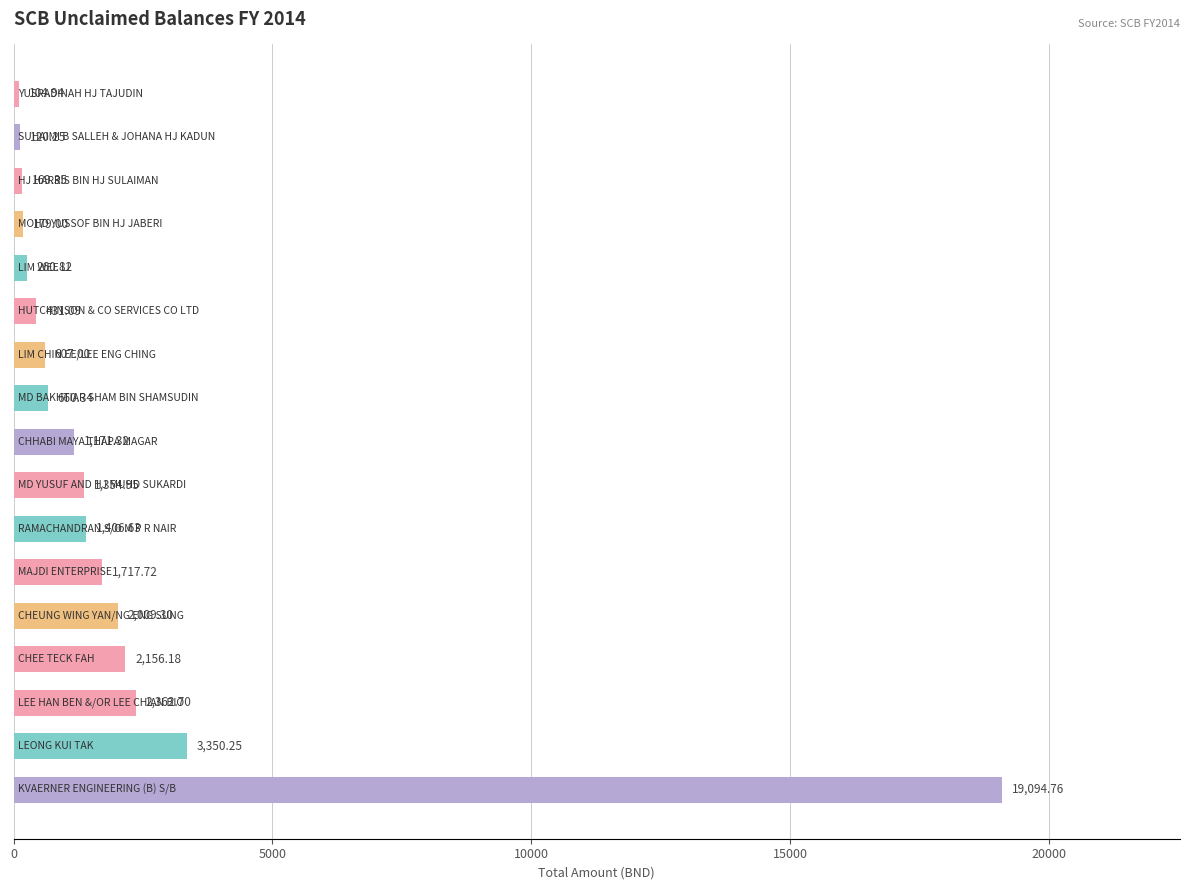

What is the sum of all values?

37156.6